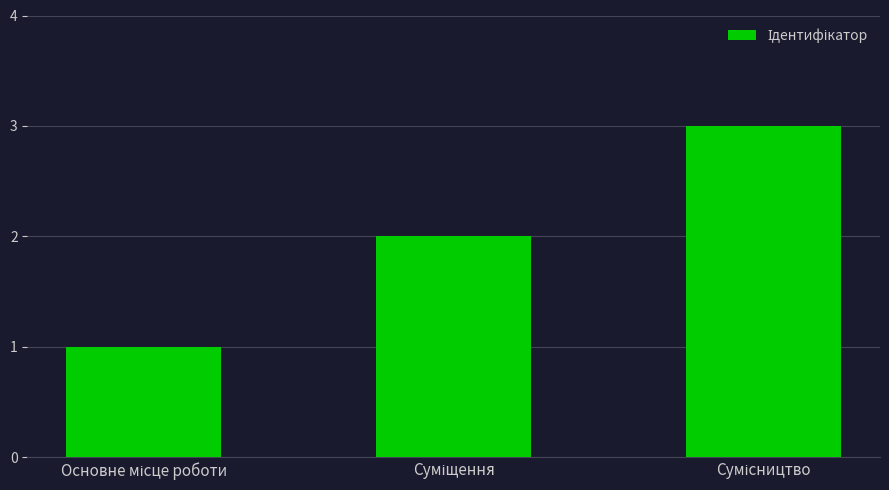

How many values are between 1 and 3?

3